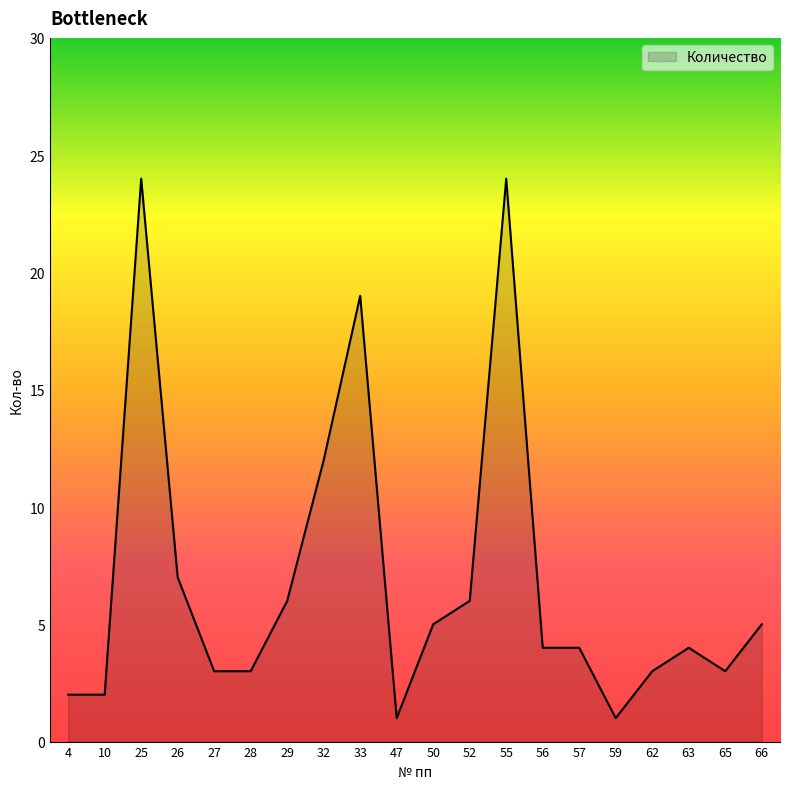

What is the difference between the values at 29 and 32?

6